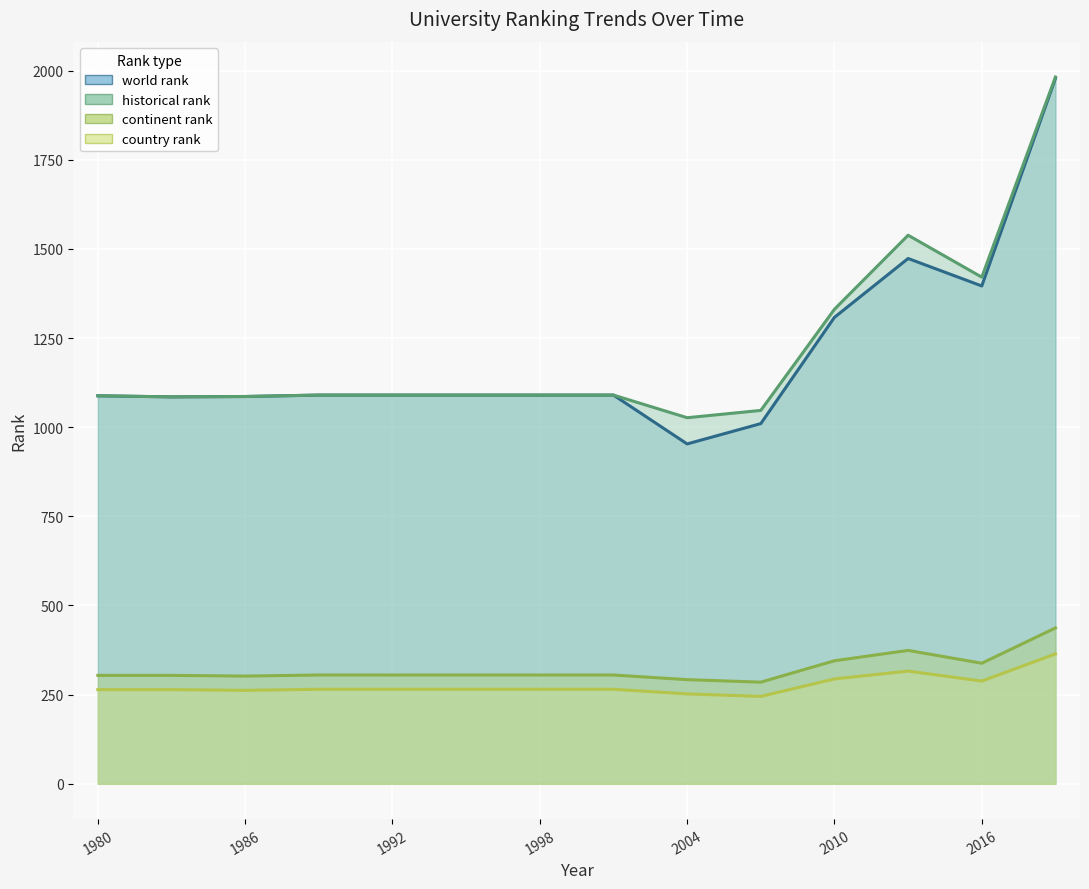

How many values in the country rank series exceed 265?

4